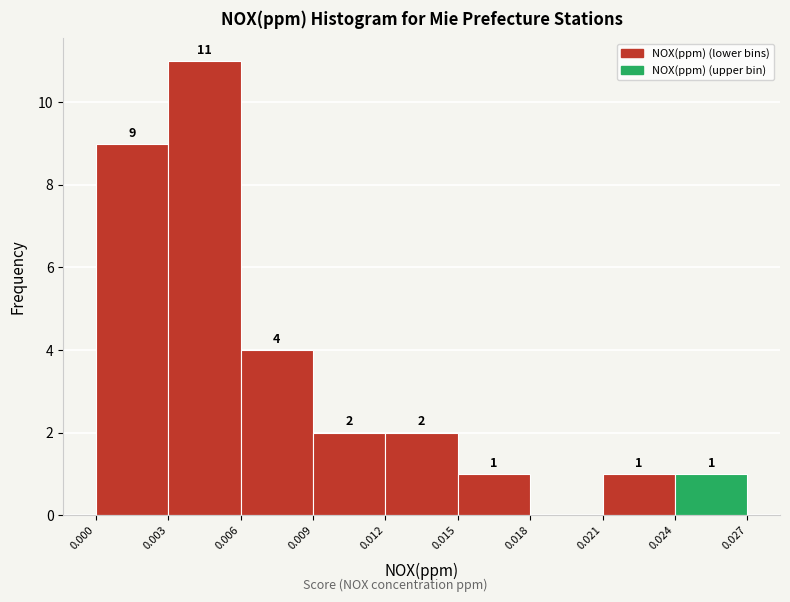

Which range on the x-axis has the tallest bar?

0.003 to 0.006